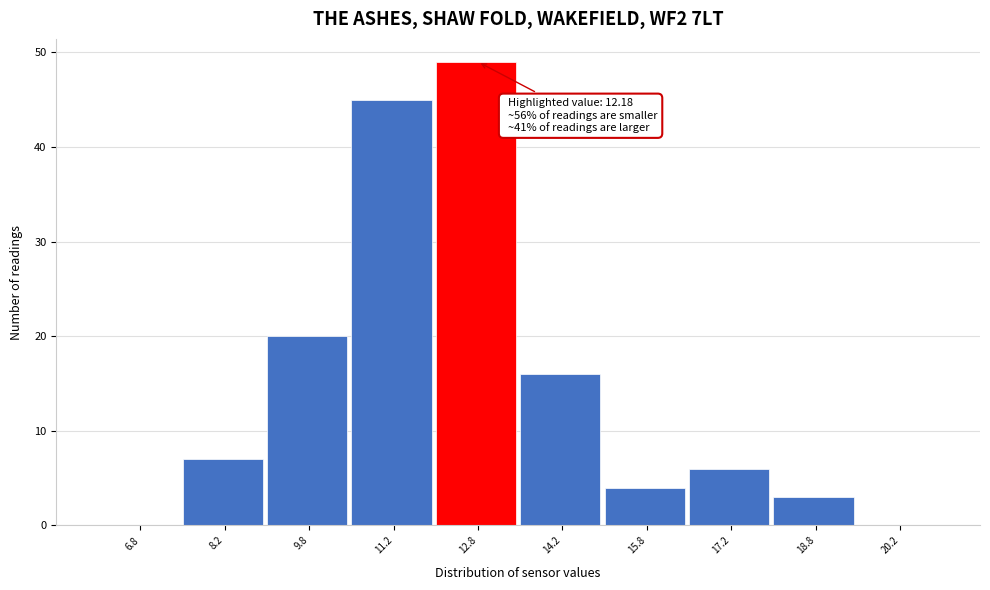

Which range on the x-axis has the tallest bar?

12.0 to 13.5